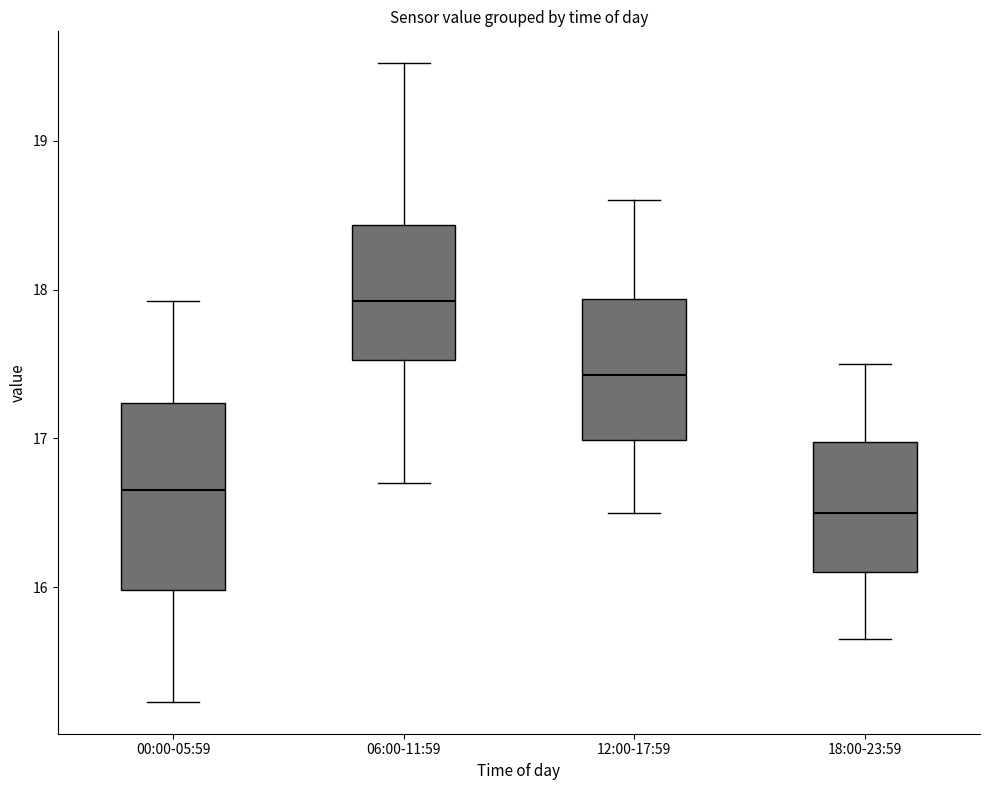

Which box's median line is the lowest?

18:00-23:59